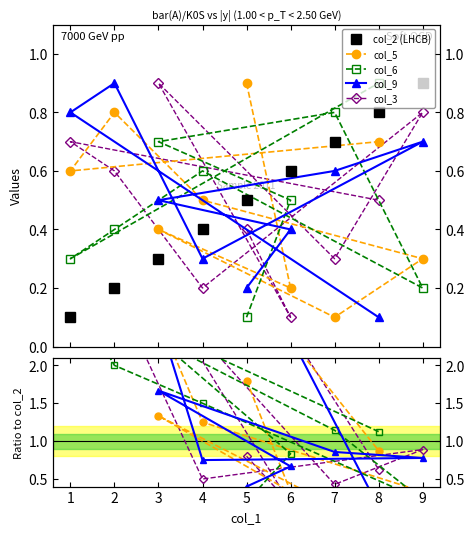

True or false: col_5 and col_9 cross at least once.

True